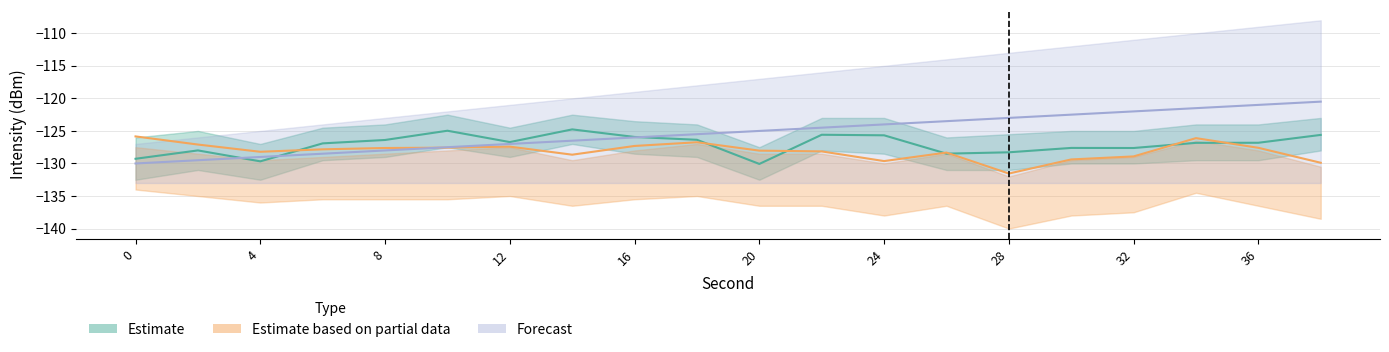

True or false: Estimate based on partial data has more than 2 interior local peaks.

True